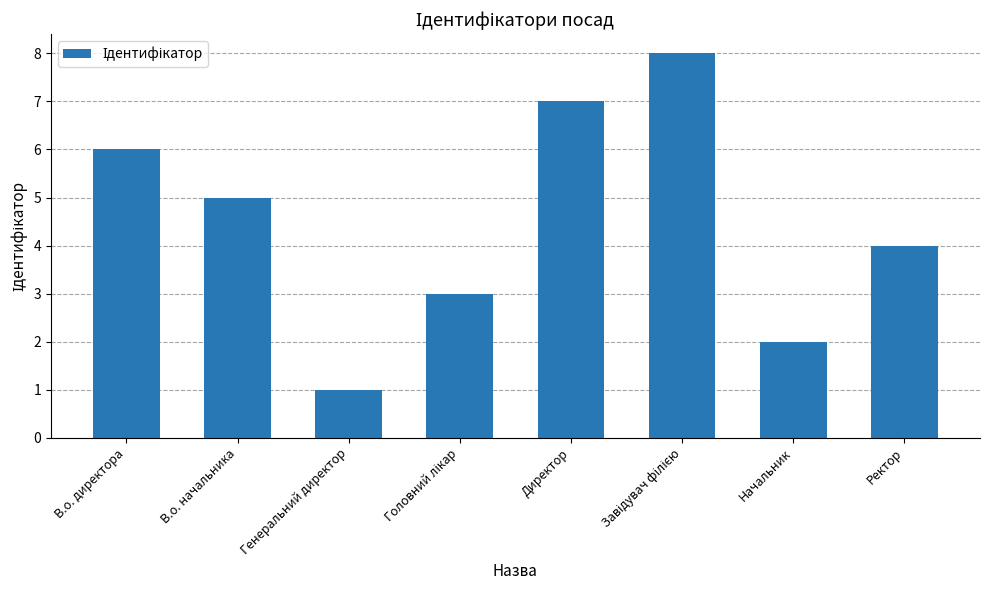

What is the value of the 7th bar from the left?

2